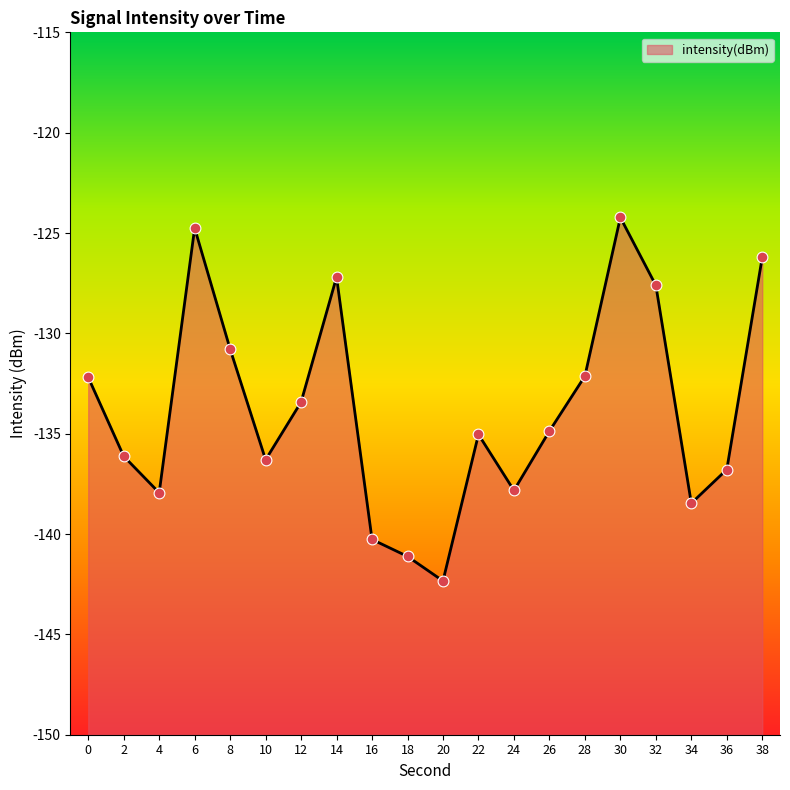

What is the change in value from 0 to 38?

+6.0